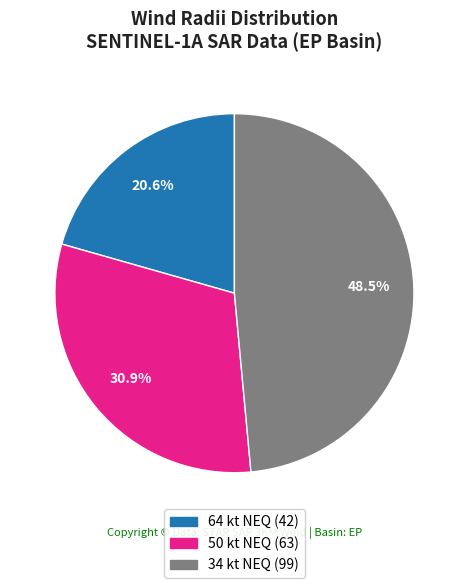

How many slices are in this pie chart?

3